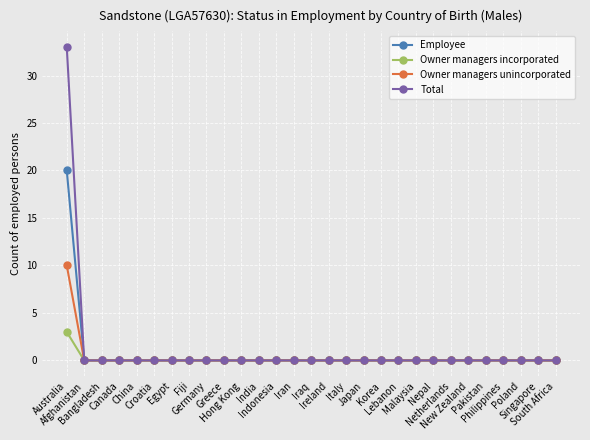

What is the highest value of the Owner managers incorporated series?

3